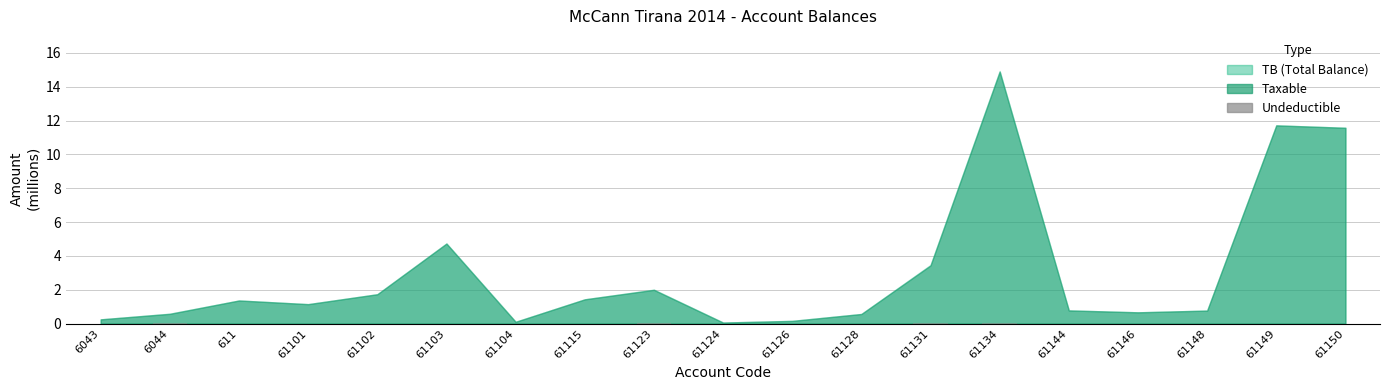

The chart shows a value of 0.0 at 61102. True or false?

True